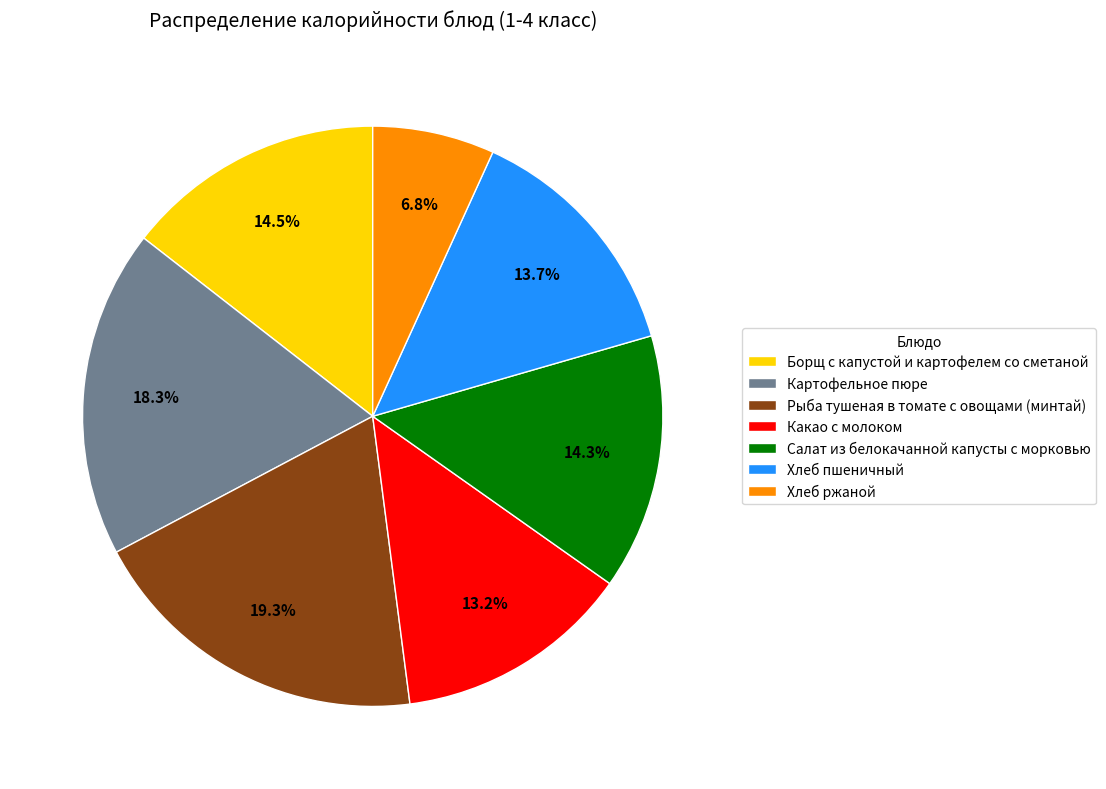

Is there any slice that represents more than half of the pie?

No